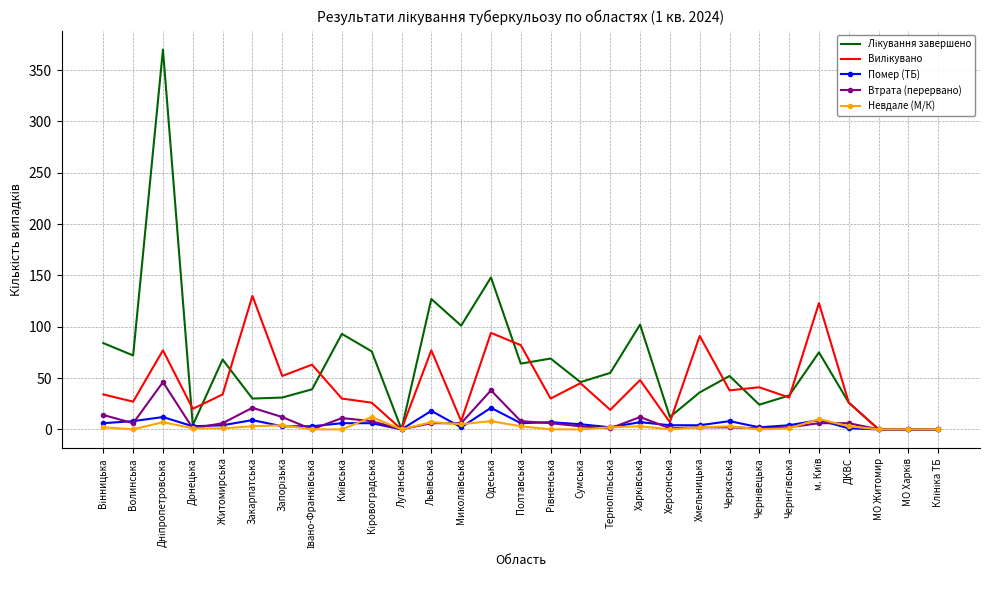

Is it true that Невдале (М/К) equals 3 at Закарпатська?

True